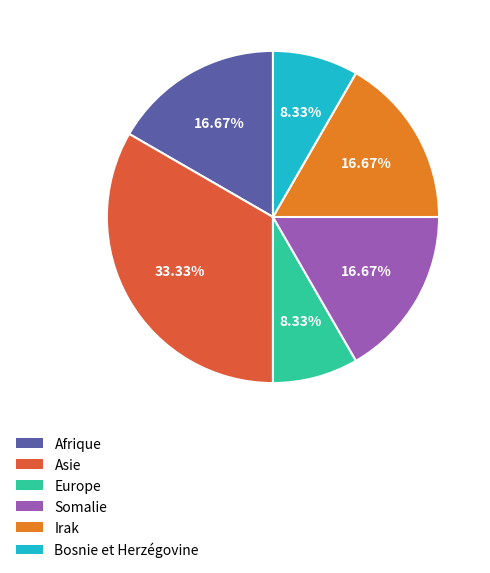

Is Europe the majority of the pie?

No